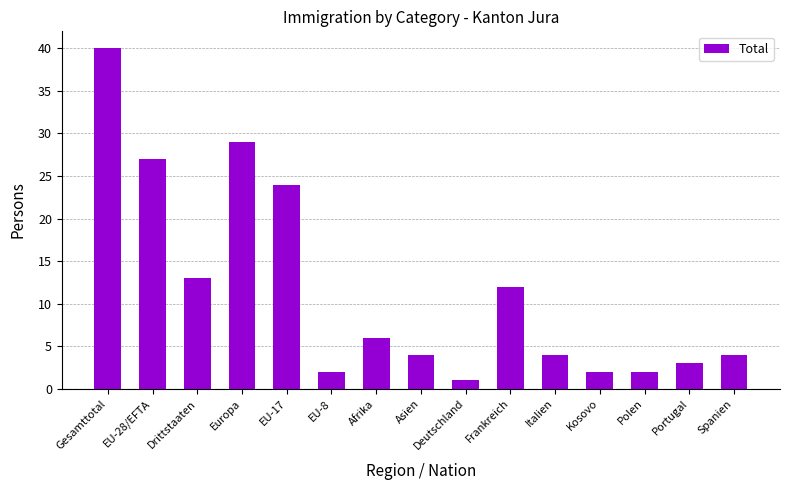

What is the average value?

12